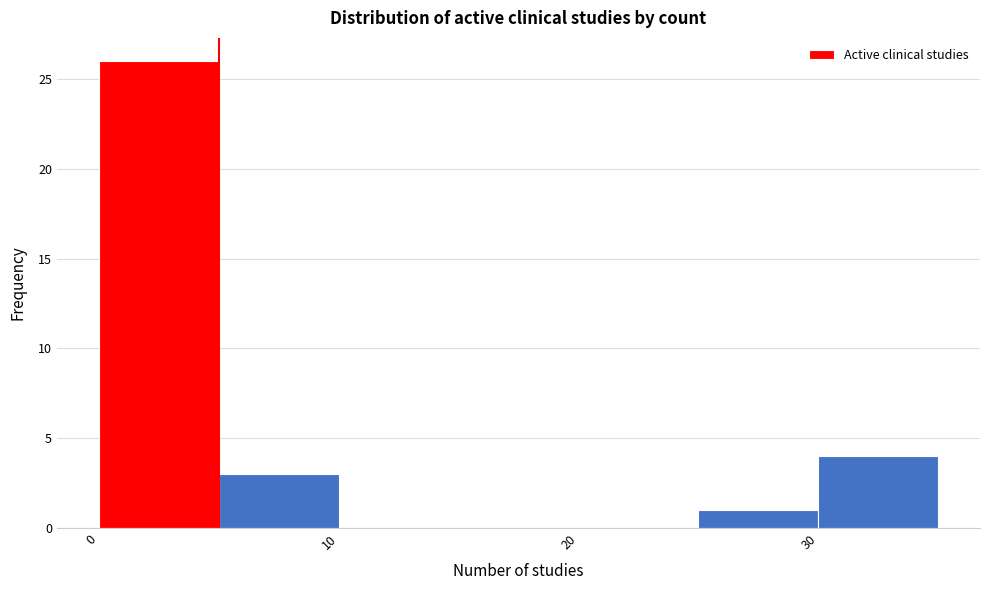

Which range on the x-axis has the tallest bar?

0 to 5